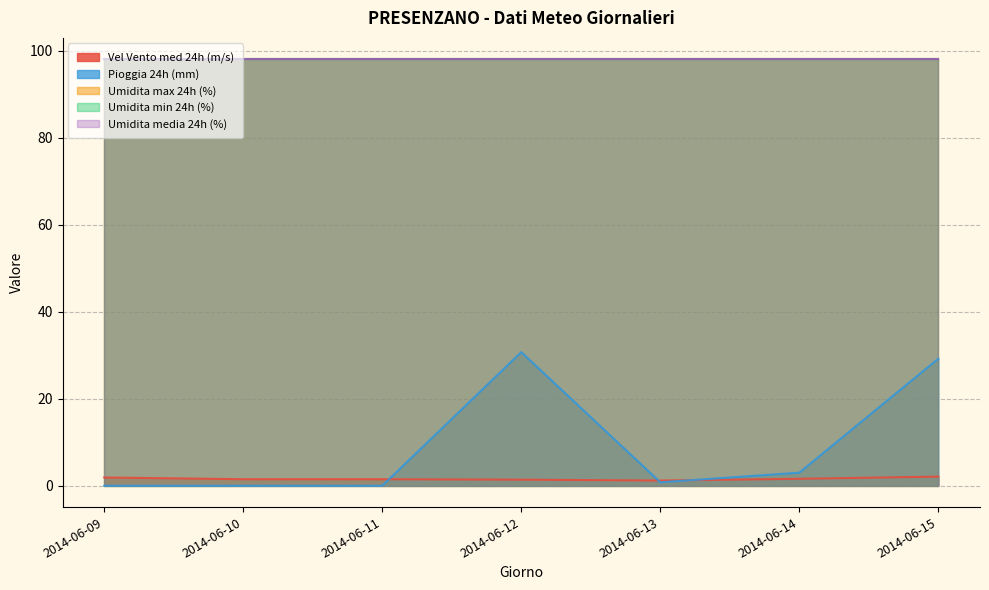

Rank the series at 2014-06-12 from lowest to highest value.

Vel Vento med 24h (m/s), Pioggia 24h (mm), Umidita max 24h (%), Umidita min 24h (%), Umidita media 24h (%)